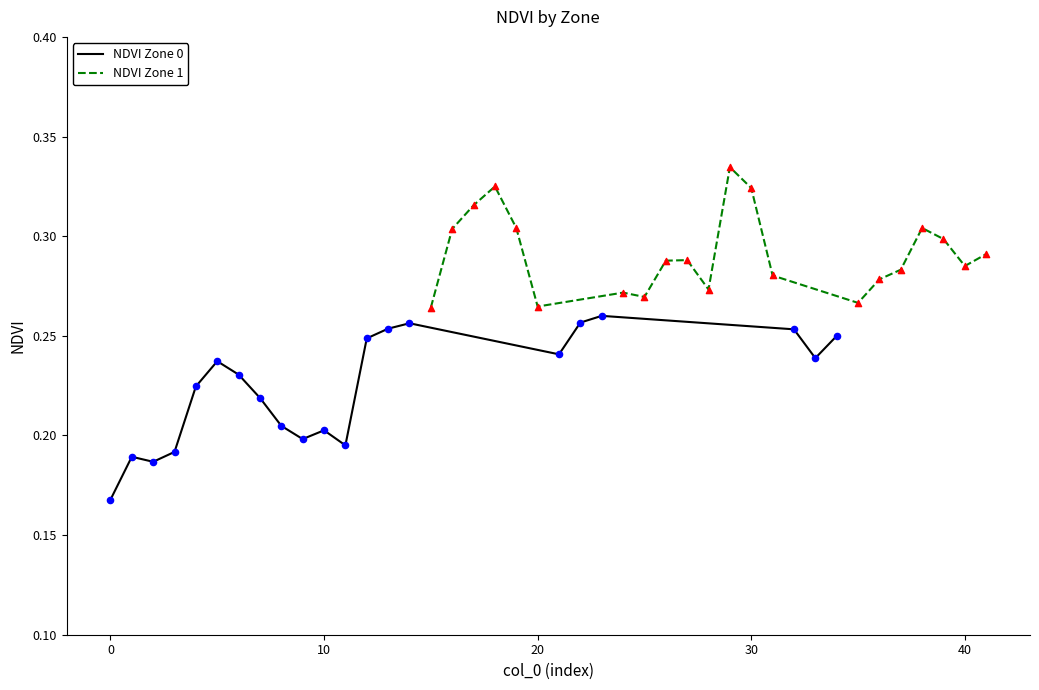

Which series has the largest total across all categories?

NDVI Zone 1